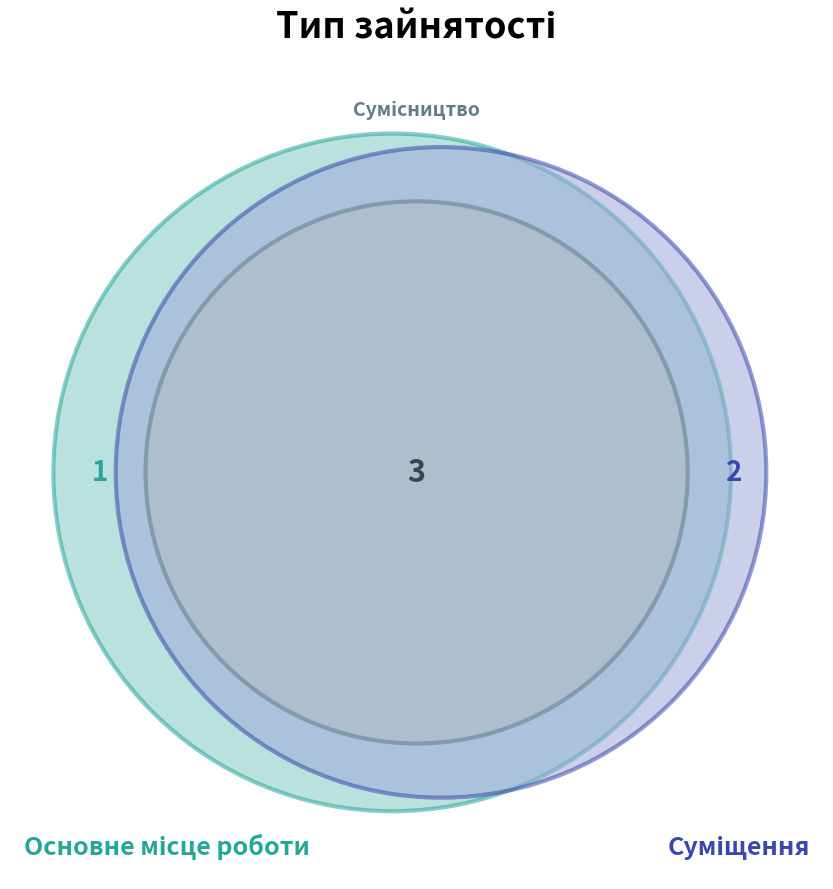

To the nearest percent, what is the difference between the largest and smallest slice percentages?

33%